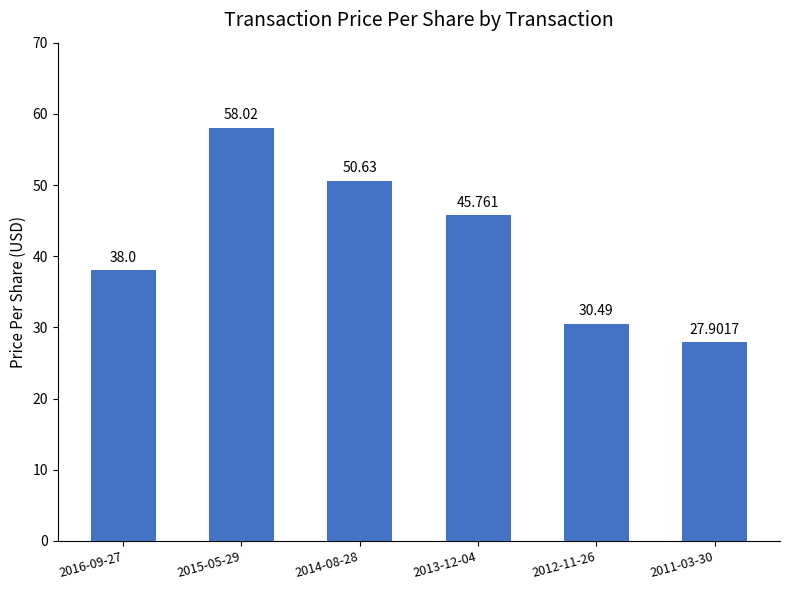

What is the minimum value shown in the chart?

27.9